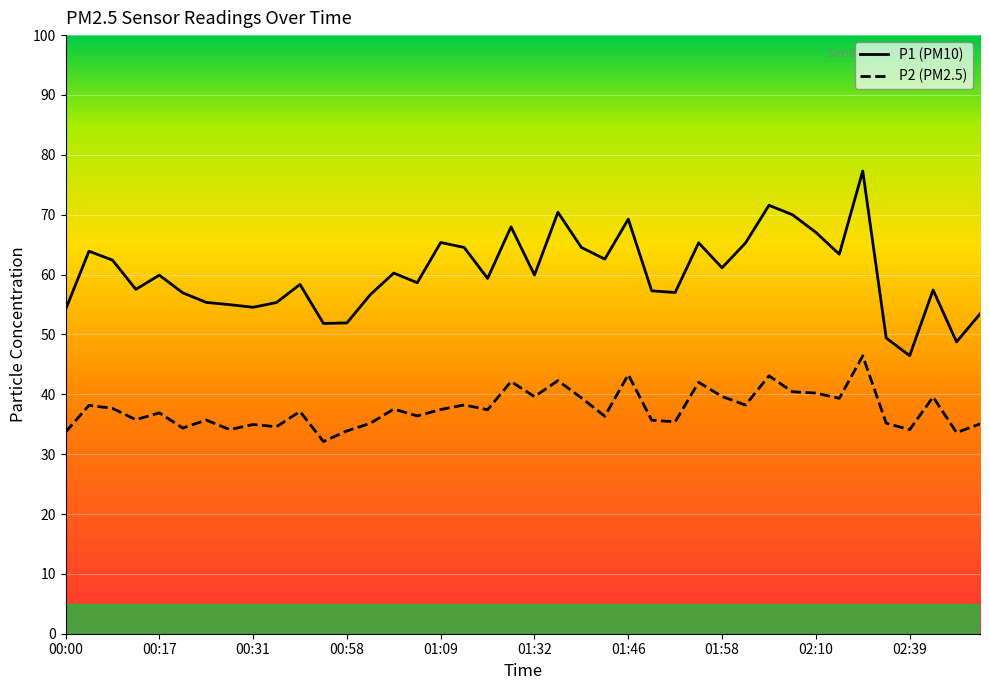

List the series in order of their overall mean, lowest first.

P2 (PM2.5), P1 (PM10)